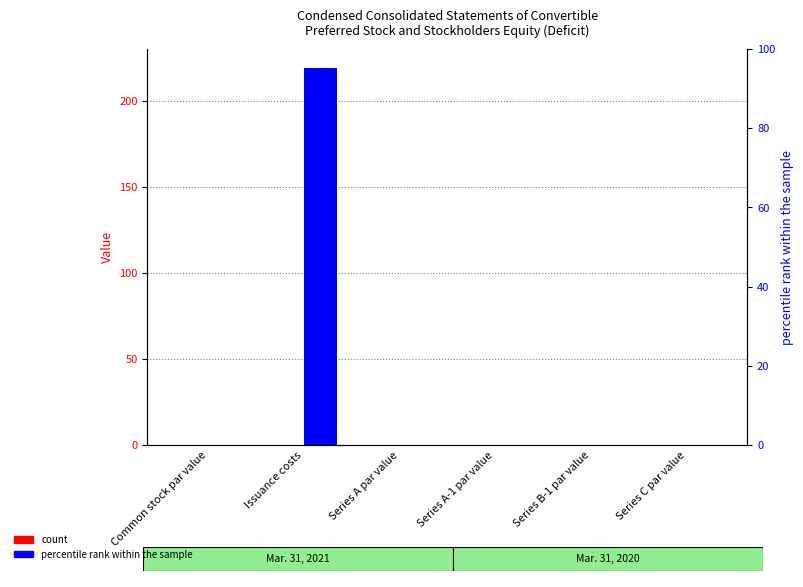

Between Series C par value and Issuance costs, which is larger?

Series C par value